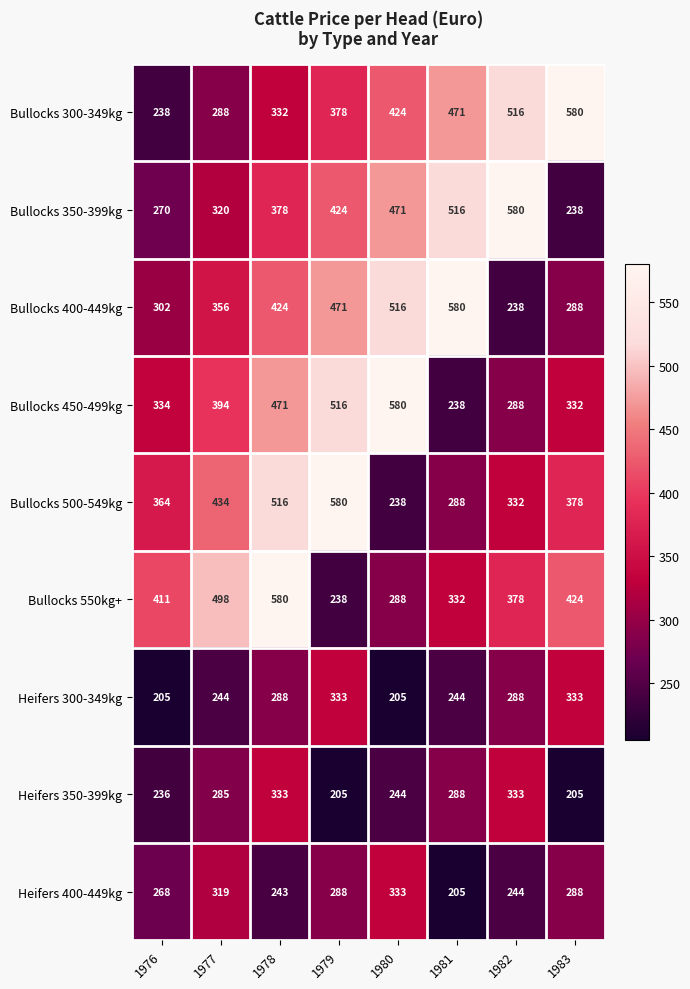

What is the difference between the highest and lowest values at 1980?

375